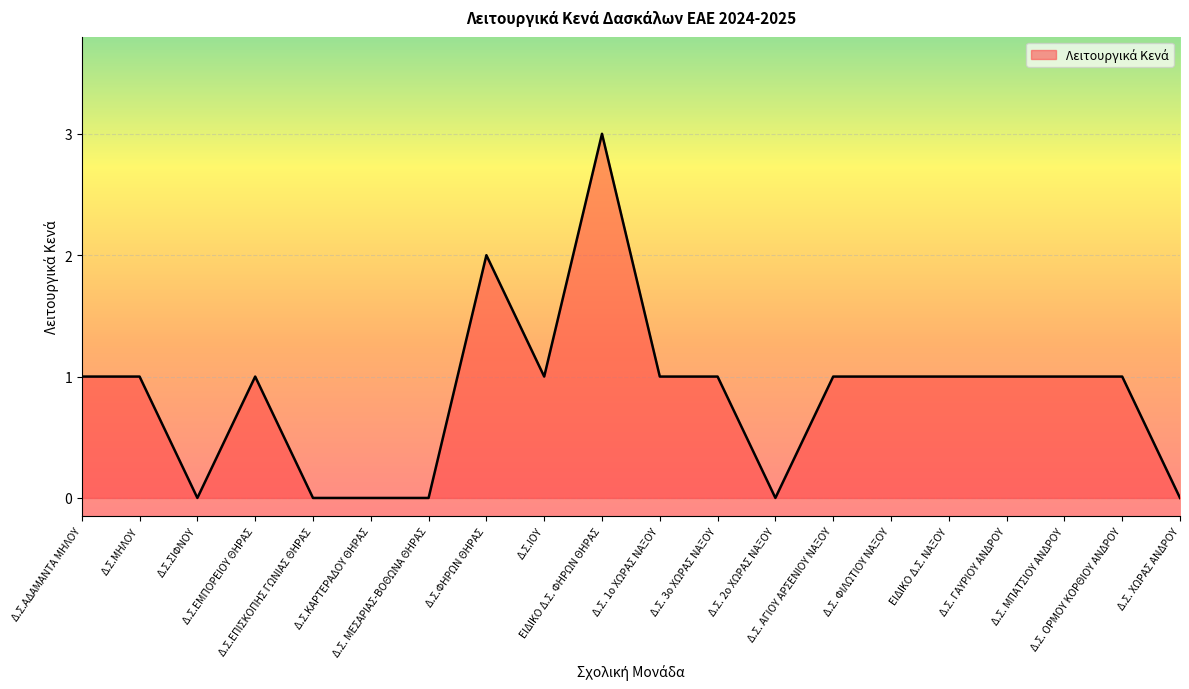

What is the greatest value displayed?

3